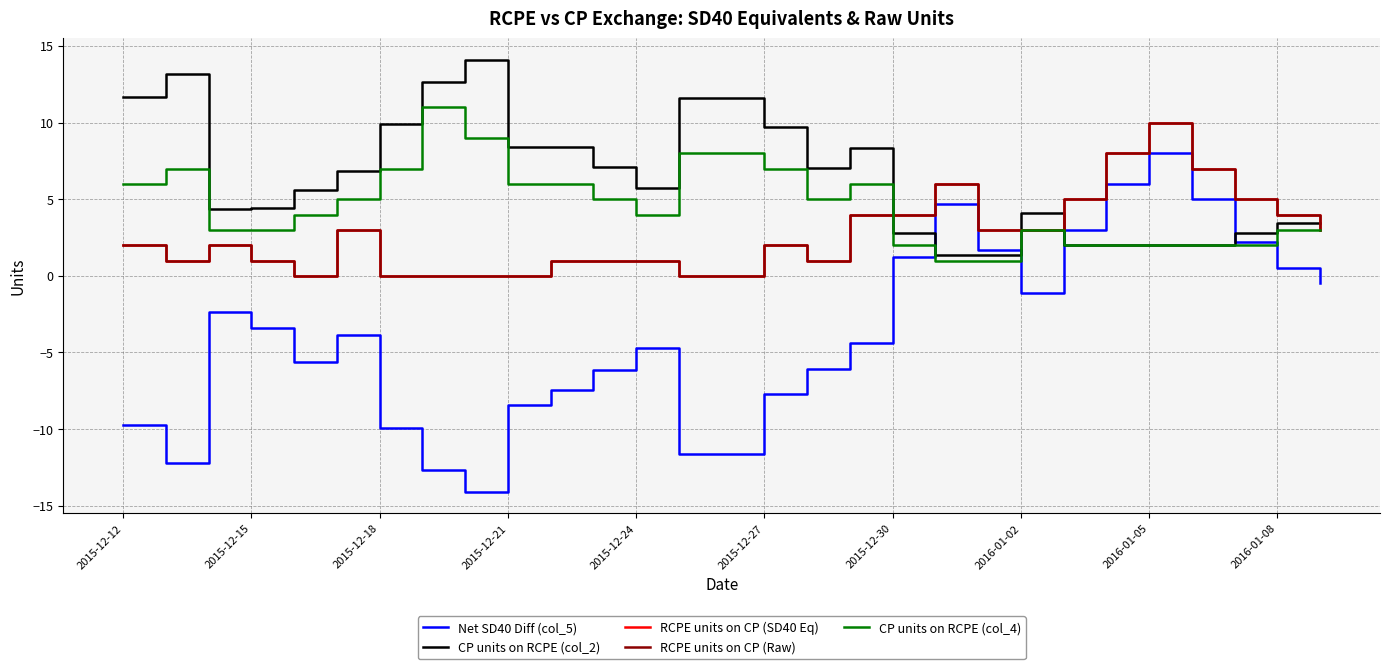

Does the chart display data point markers on the line(s)?

No